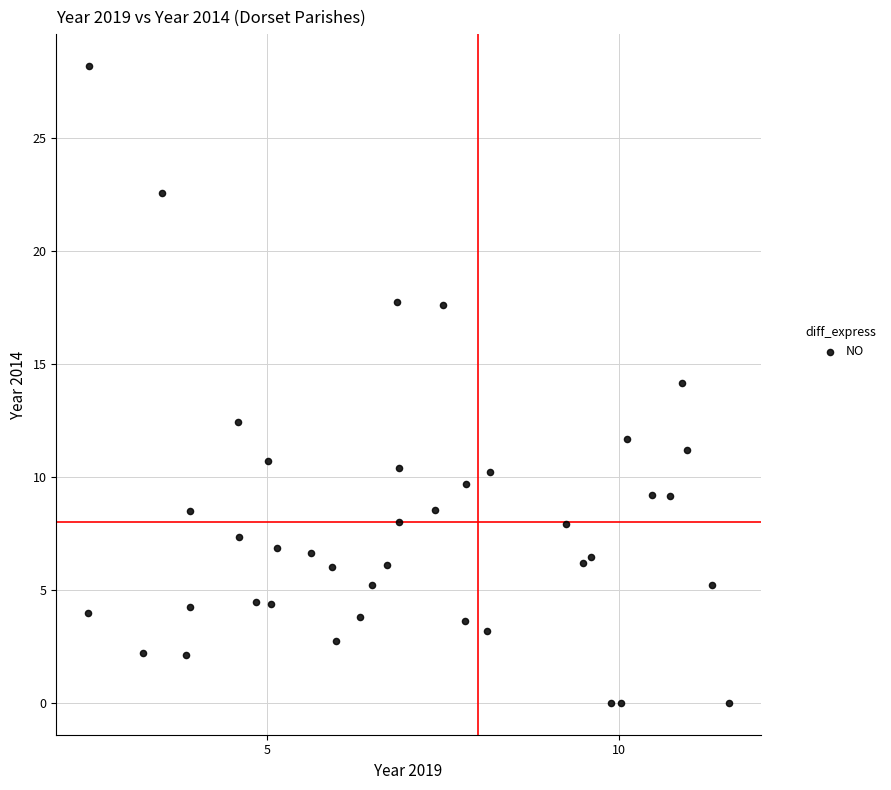

What is the range of Y values (max minus min)?

28.2